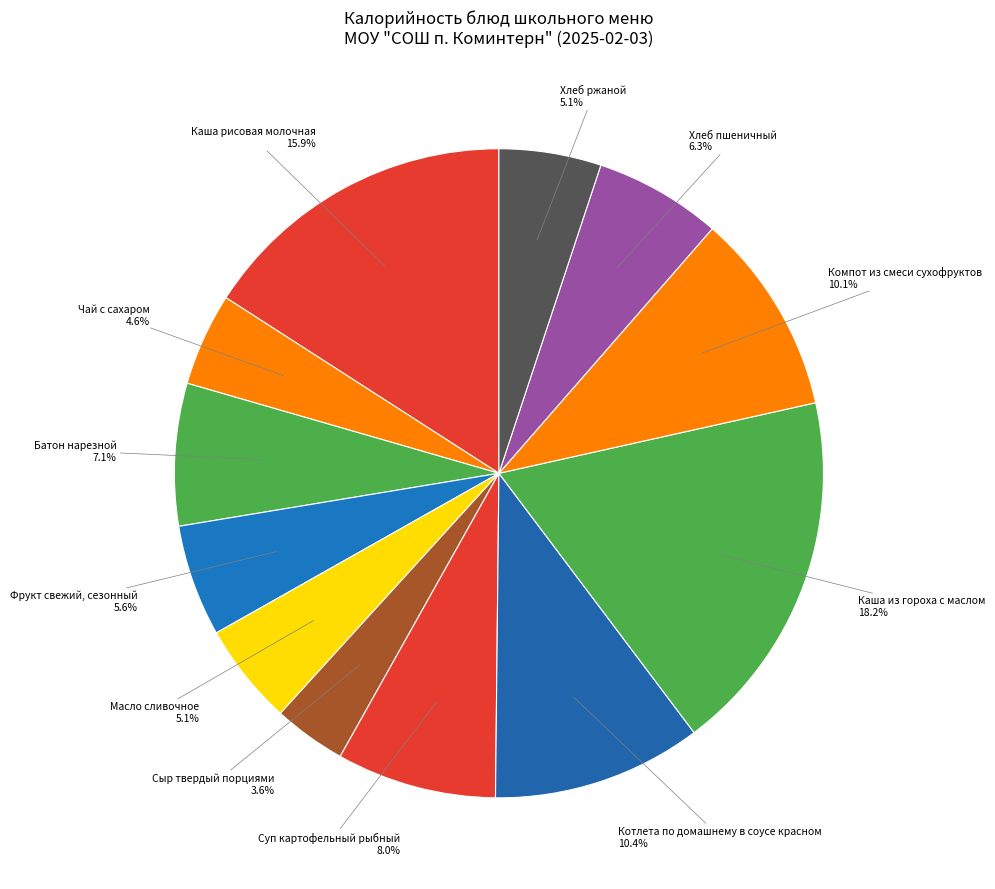

Is there any slice that represents more than half of the pie?

No